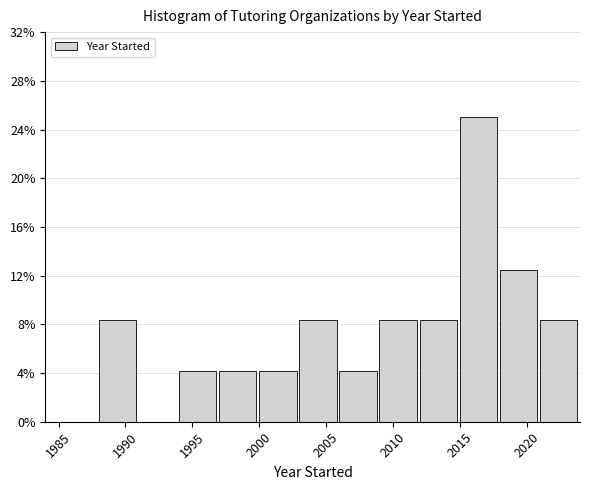

Reading left to right, list every bar in this chart as the range it spans on the x-axis followed by its height. The values are not printed on the chart, so give them approximately, as read against the axis.

1985 to 1988: 0
1988 to 1991: 8.5
1991 to 1994: 0
1994 to 1997: 4.0
1997 to 2000: 4.0
2000 to 2003: 4.0
2003 to 2006: 8.5
2006 to 2009: 4.0
2009 to 2012: 8.5
2012 to 2015: 8.5
2015 to 2018: 25.0
2018 to 2021: 12.5
2021 to 2024: 8.5